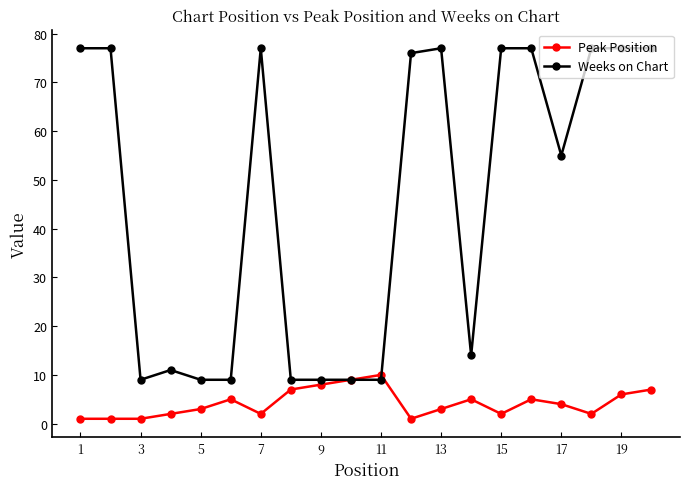

What is the minimum value for Peak Position?

1